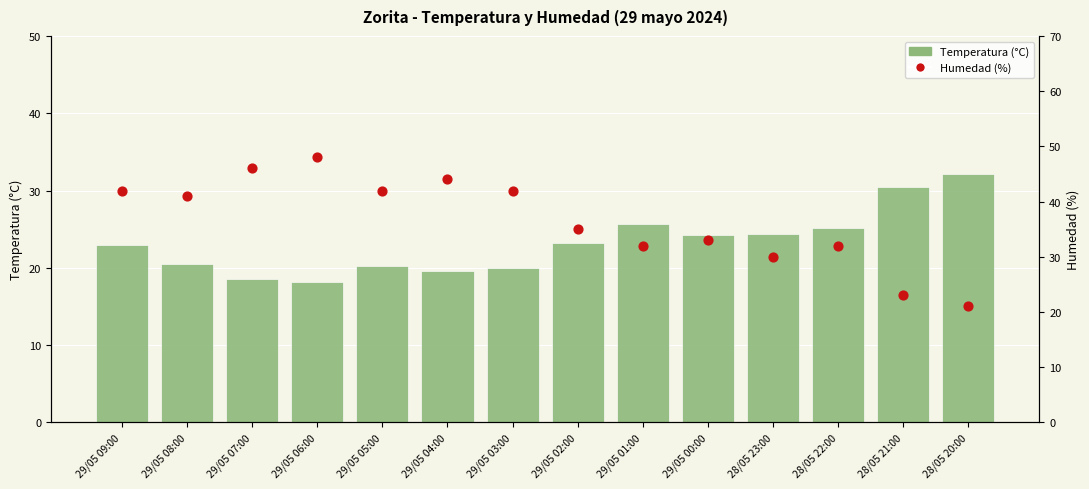

What is the total value across all series at 29/05 03:00?

62.0